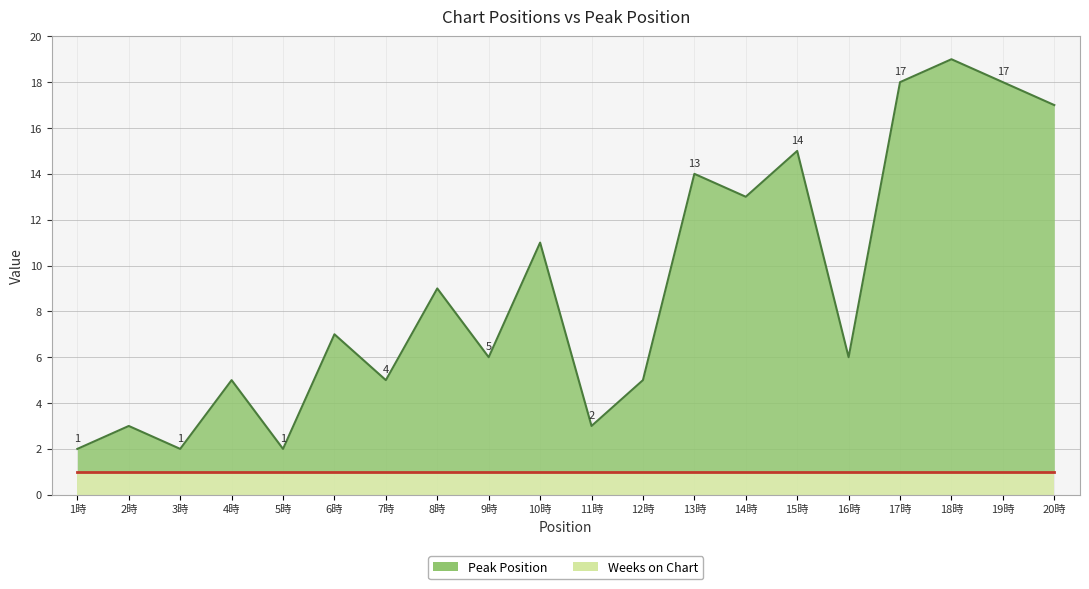

The value at 6時 is 11. True or false?

False